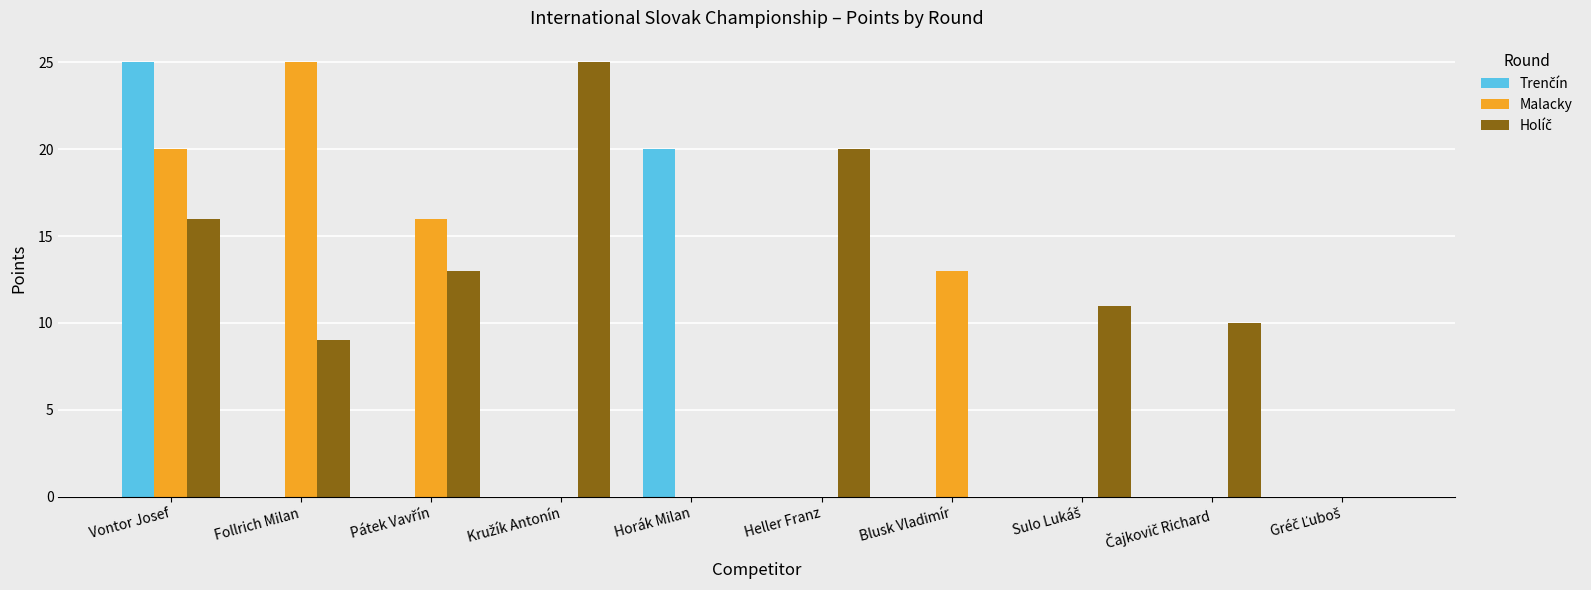

What is the total value across all series at Follrich Milan?

34